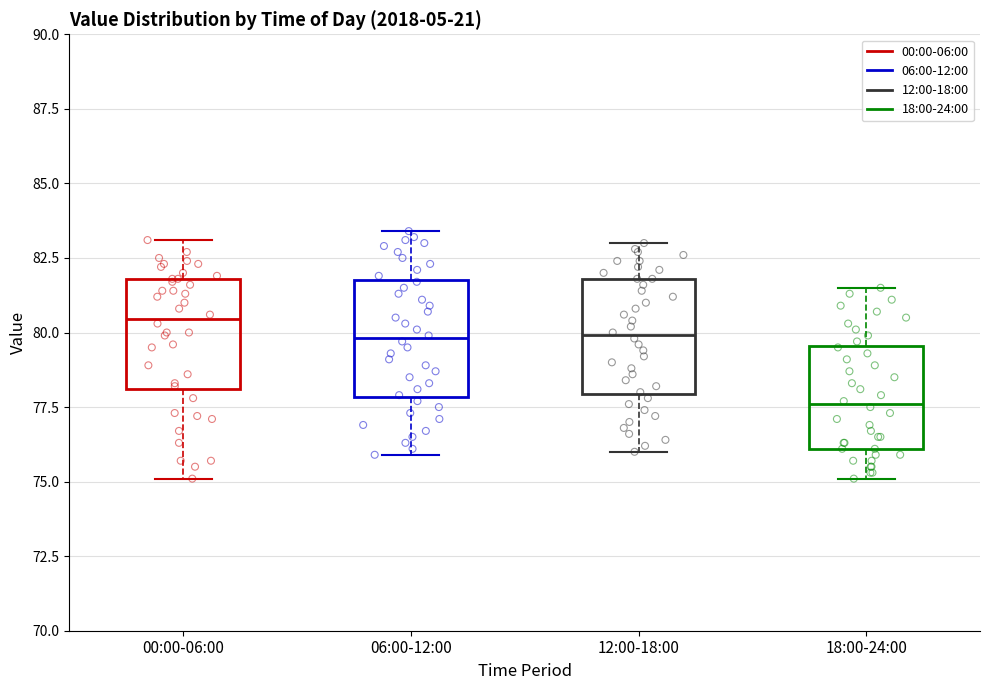

Where does the upper whisker of the box for 06:00-12:00 end on the y-axis? The values are not printed on the chart, so give them approximately, as read against the axis.

83.5